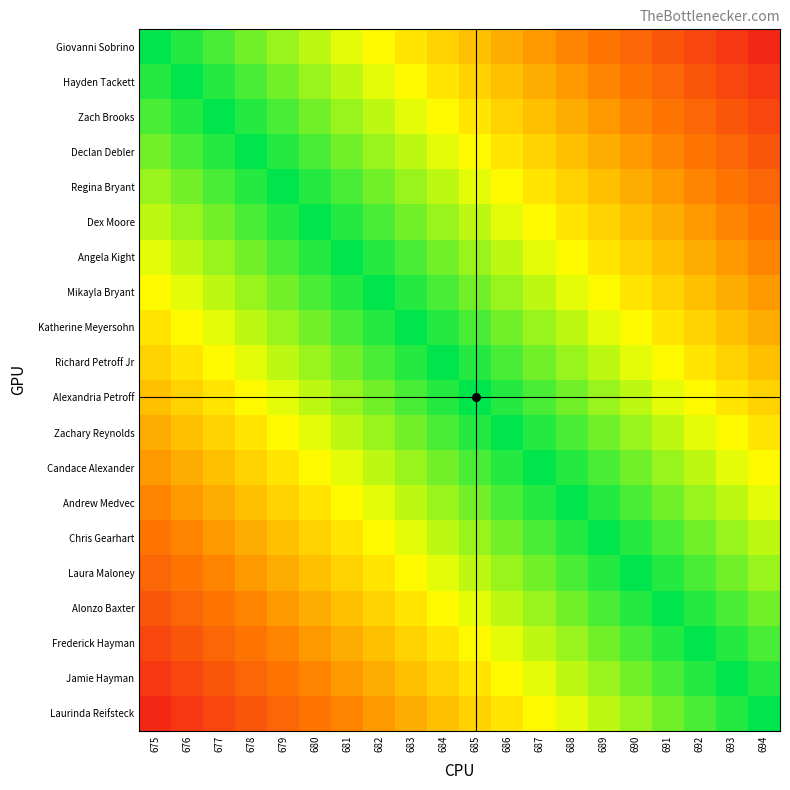

Reading left to right, extract all data points from this chart.

Giovanni Sobrino: 675=1.0	676=0.9	677=0.9	678=0.8	679=0.8	680=0.8	681=0.7	682=0.7	683=0.6	684=0.6	685=0.5	686=0.4	687=0.4	688=0.3	689=0.3	690=0.2	691=0.2	692=0.2	693=0.1	694=0.1
Hayden Tackett: 675=0.9	676=1.0	677=0.9	678=0.9	679=0.8	680=0.8	681=0.8	682=0.7	683=0.7	684=0.6	685=0.6	686=0.5	687=0.4	688=0.4	689=0.3	690=0.3	691=0.2	692=0.2	693=0.2	694=0.1
Zach Brooks: 675=0.9	676=0.9	677=1.0	678=0.9	679=0.9	680=0.8	681=0.8	682=0.8	683=0.7	684=0.7	685=0.6	686=0.6	687=0.5	688=0.4	689=0.4	690=0.3	691=0.3	692=0.2	693=0.2	694=0.2
Declan Debler: 675=0.8	676=0.9	677=0.9	678=1.0	679=0.9	680=0.9	681=0.8	682=0.8	683=0.8	684=0.7	685=0.7	686=0.6	687=0.6	688=0.5	689=0.4	690=0.4	691=0.3	692=0.3	693=0.2	694=0.2
Regina Bryant: 675=0.8	676=0.8	677=0.9	678=0.9	679=1.0	680=0.9	681=0.9	682=0.8	683=0.8	684=0.8	685=0.7	686=0.7	687=0.6	688=0.6	689=0.5	690=0.4	691=0.4	692=0.3	693=0.3	694=0.2
Dex Moore: 675=0.8	676=0.8	677=0.8	678=0.9	679=0.9	680=1.0	681=0.9	682=0.9	683=0.8	684=0.8	685=0.8	686=0.7	687=0.7	688=0.6	689=0.6	690=0.5	691=0.4	692=0.4	693=0.3	694=0.3
Angela Kight: 675=0.7	676=0.8	677=0.8	678=0.8	679=0.9	680=0.9	681=1.0	682=0.9	683=0.9	684=0.8	685=0.8	686=0.8	687=0.7	688=0.7	689=0.6	690=0.6	691=0.5	692=0.4	693=0.4	694=0.3
Mikayla Bryant: 675=0.7	676=0.7	677=0.8	678=0.8	679=0.8	680=0.9	681=0.9	682=1.0	683=0.9	684=0.9	685=0.8	686=0.8	687=0.8	688=0.7	689=0.7	690=0.6	691=0.6	692=0.5	693=0.4	694=0.4
Katherine Meyersohn: 675=0.6	676=0.7	677=0.7	678=0.8	679=0.8	680=0.8	681=0.9	682=0.9	683=1.0	684=0.9	685=0.9	686=0.8	687=0.8	688=0.8	689=0.7	690=0.7	691=0.6	692=0.6	693=0.5	694=0.4
Richard Petroff Jr: 675=0.6	676=0.6	677=0.7	678=0.7	679=0.8	680=0.8	681=0.8	682=0.9	683=0.9	684=1.0	685=0.9	686=0.9	687=0.8	688=0.8	689=0.8	690=0.7	691=0.7	692=0.6	693=0.6	694=0.5
Alexandria Petroff: 675=0.5	676=0.6	677=0.6	678=0.7	679=0.7	680=0.8	681=0.8	682=0.8	683=0.9	684=0.9	685=1.0	686=0.9	687=0.9	688=0.8	689=0.8	690=0.8	691=0.7	692=0.7	693=0.6	694=0.6
Zachary Reynolds: 675=0.4	676=0.5	677=0.6	678=0.6	679=0.7	680=0.7	681=0.8	682=0.8	683=0.8	684=0.9	685=0.9	686=1.0	687=0.9	688=0.9	689=0.8	690=0.8	691=0.8	692=0.7	693=0.7	694=0.6
Candace Alexander: 675=0.4	676=0.4	677=0.5	678=0.6	679=0.6	680=0.7	681=0.7	682=0.8	683=0.8	684=0.8	685=0.9	686=0.9	687=1.0	688=0.9	689=0.9	690=0.8	691=0.8	692=0.8	693=0.7	694=0.7
Andrew Medvec: 675=0.3	676=0.4	677=0.4	678=0.5	679=0.6	680=0.6	681=0.7	682=0.7	683=0.8	684=0.8	685=0.8	686=0.9	687=0.9	688=1.0	689=0.9	690=0.9	691=0.8	692=0.8	693=0.8	694=0.7
Chris Gearhart: 675=0.3	676=0.3	677=0.4	678=0.4	679=0.5	680=0.6	681=0.6	682=0.7	683=0.7	684=0.8	685=0.8	686=0.8	687=0.9	688=0.9	689=1.0	690=0.9	691=0.9	692=0.8	693=0.8	694=0.8
Laura Maloney: 675=0.2	676=0.3	677=0.3	678=0.4	679=0.4	680=0.5	681=0.6	682=0.6	683=0.7	684=0.7	685=0.8	686=0.8	687=0.8	688=0.9	689=0.9	690=1.0	691=0.9	692=0.9	693=0.8	694=0.8
Alonzo Baxter: 675=0.2	676=0.2	677=0.3	678=0.3	679=0.4	680=0.4	681=0.5	682=0.6	683=0.6	684=0.7	685=0.7	686=0.8	687=0.8	688=0.8	689=0.9	690=0.9	691=1.0	692=0.9	693=0.9	694=0.8
Frederick Hayman: 675=0.2	676=0.2	677=0.2	678=0.3	679=0.3	680=0.4	681=0.4	682=0.5	683=0.6	684=0.6	685=0.7	686=0.7	687=0.8	688=0.8	689=0.8	690=0.9	691=0.9	692=1.0	693=0.9	694=0.9
Jamie Hayman: 675=0.1	676=0.2	677=0.2	678=0.2	679=0.3	680=0.3	681=0.4	682=0.4	683=0.5	684=0.6	685=0.6	686=0.7	687=0.7	688=0.8	689=0.8	690=0.8	691=0.9	692=0.9	693=1.0	694=0.9
Laurinda Reifsteck: 675=0.1	676=0.1	677=0.2	678=0.2	679=0.2	680=0.3	681=0.3	682=0.4	683=0.4	684=0.5	685=0.6	686=0.6	687=0.7	688=0.7	689=0.8	690=0.8	691=0.8	692=0.9	693=0.9	694=1.0